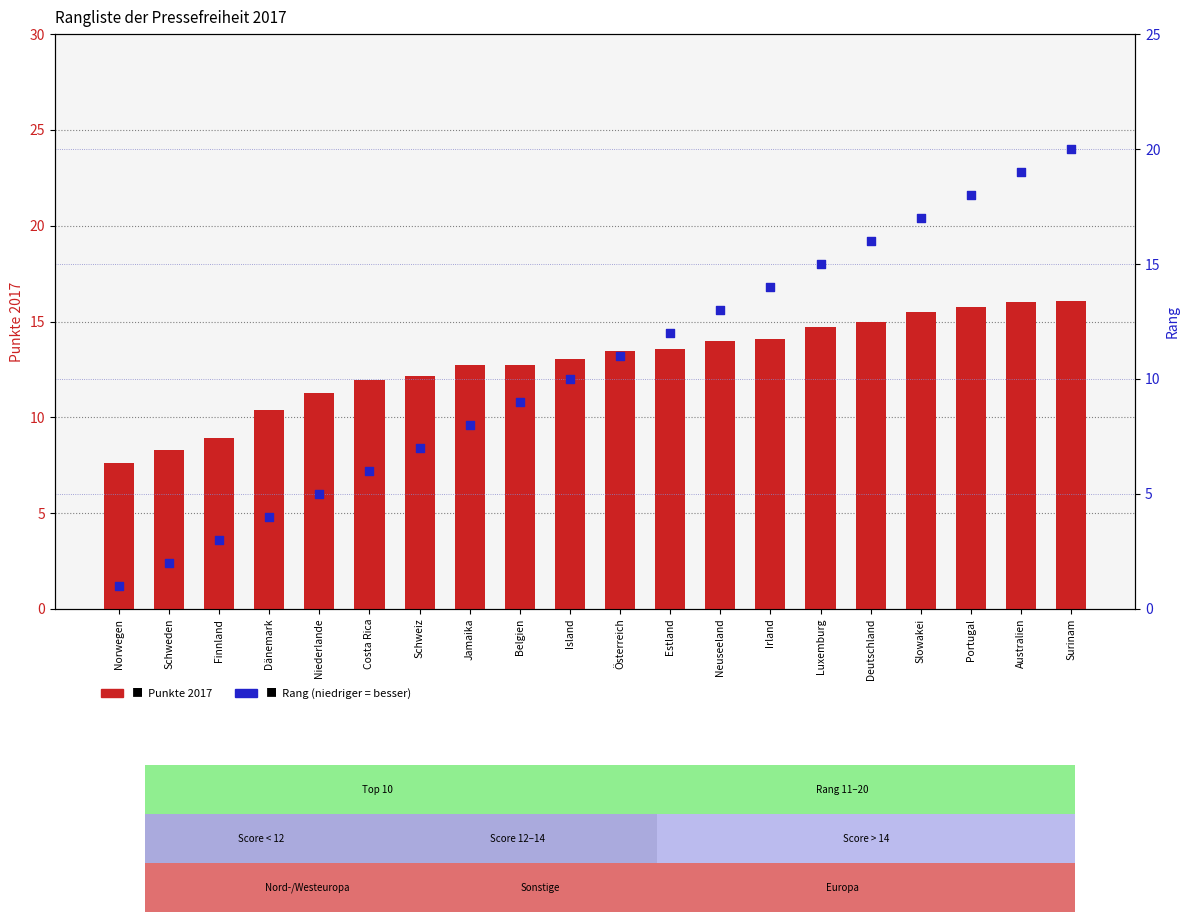

What is the total value across all series at Schweden?

10.3